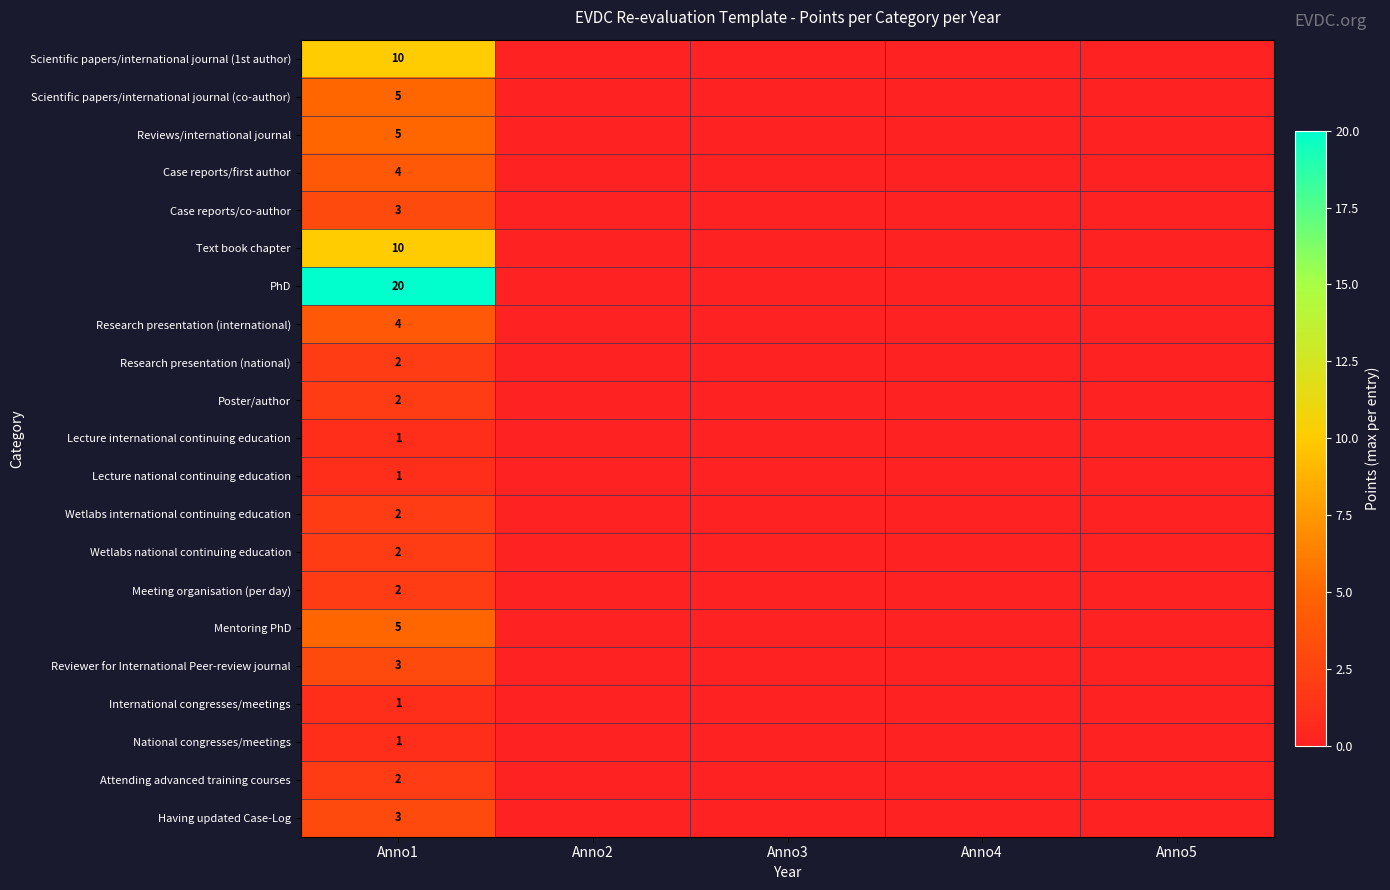

Is it true that Scientific papers/international journal (co-author) equals 8 at Anno1?

False